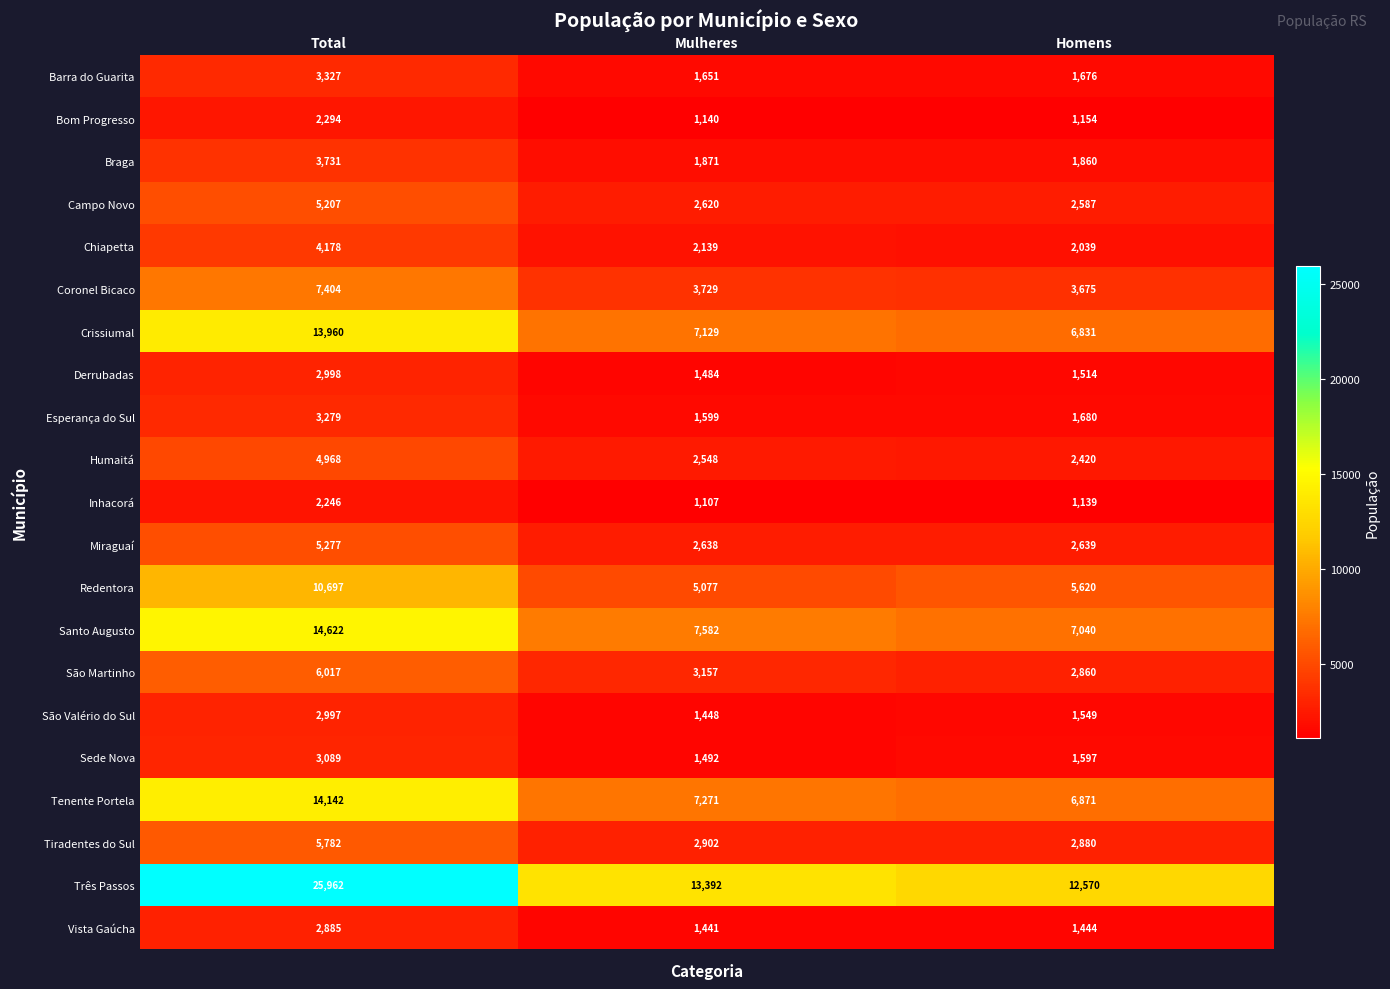

What is the minimum value for Tenente Portela?

6871